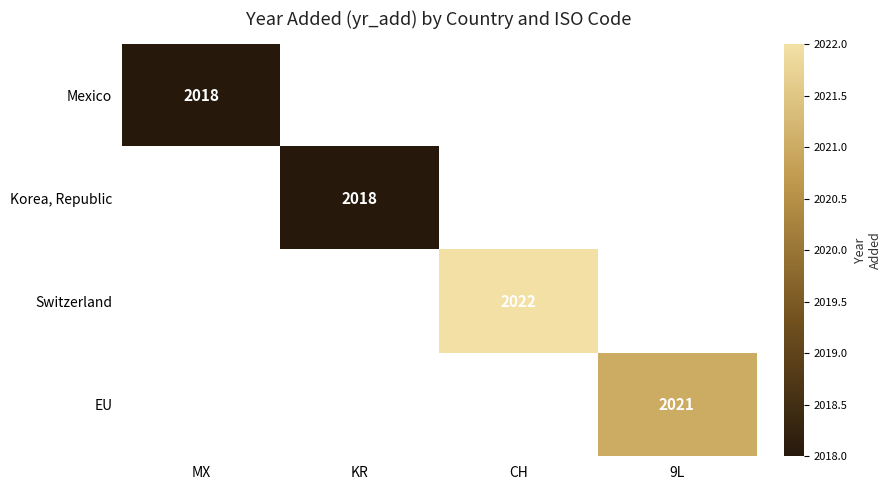

The Mexico series shows 3212 at MX. True or false?

False